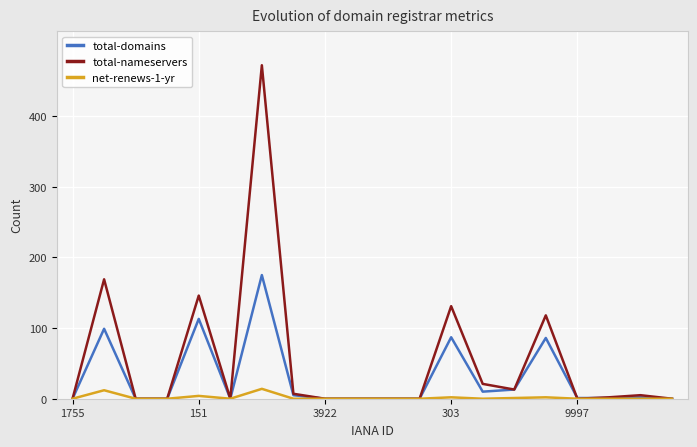

What is the greatest value displayed?

472